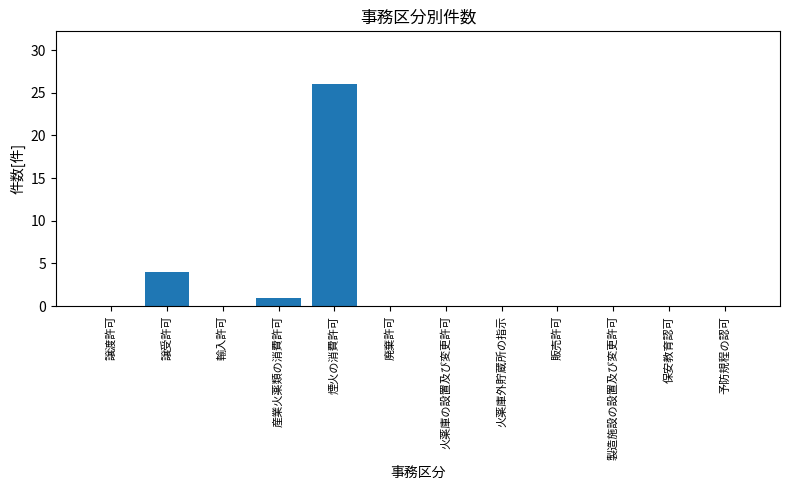

Count the number of data series in this chart.

1